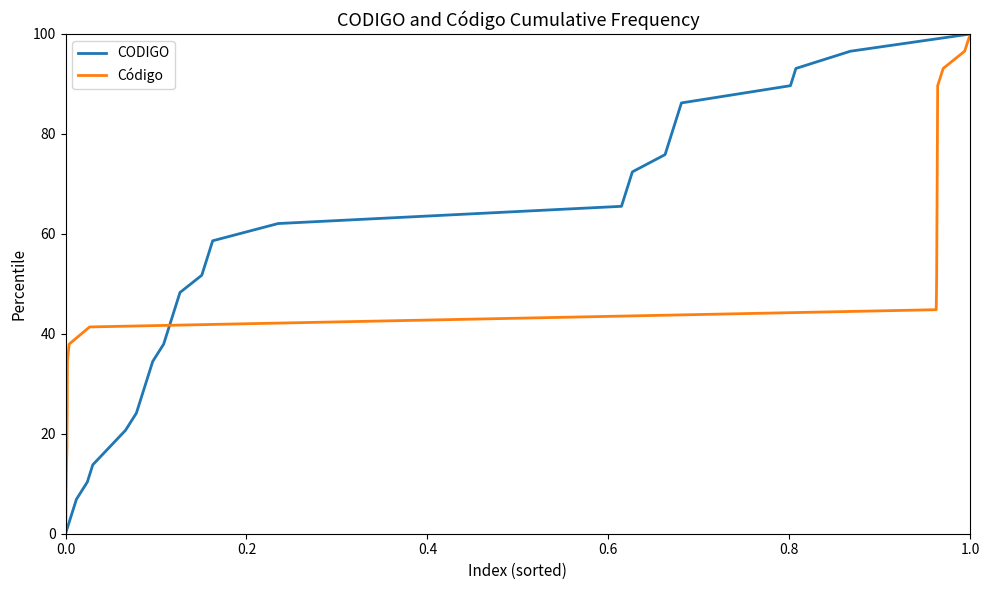

How many data points in Código are less than 51?

15